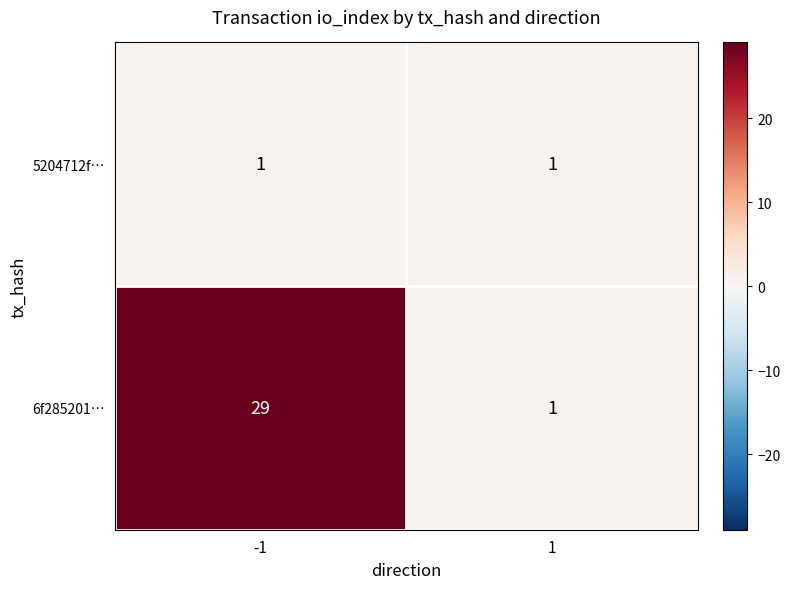

Reading left to right, extract all data points from this chart.

5204712f…: 1	1
6f285201…: 29	1